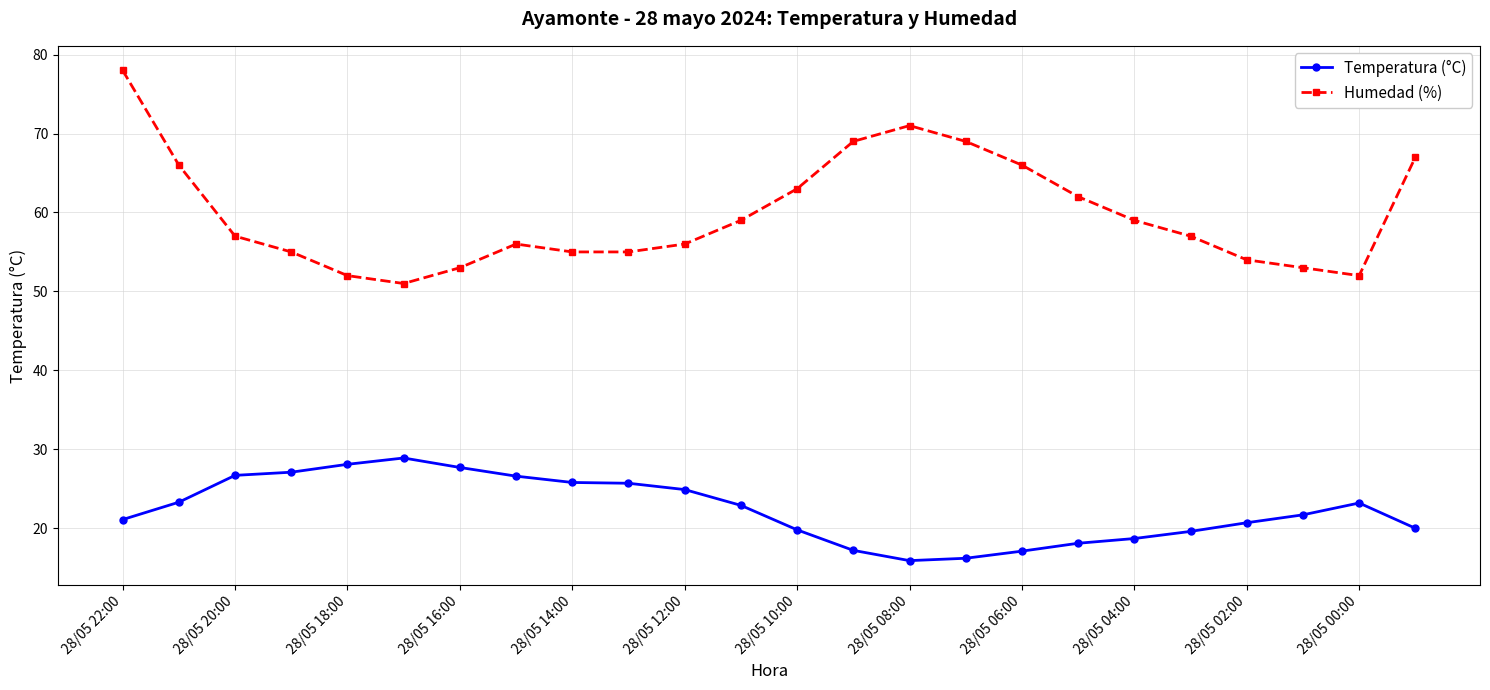

Rank the series by their maximum value, from highest to lowest.

Humedad (%), Temperatura (°C)